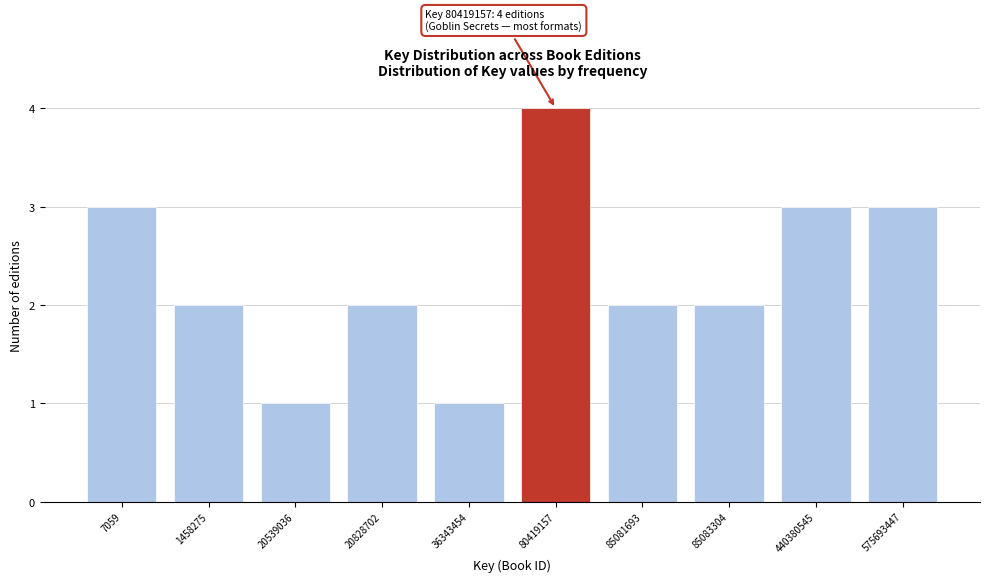

Reading right to left, what are all the values shown in this chart?

575693447=3	440380545=3	85083304=2	85081693=2	80419157=4	36343454=1	20828702=2	20539036=1	1458275=2	7059=3